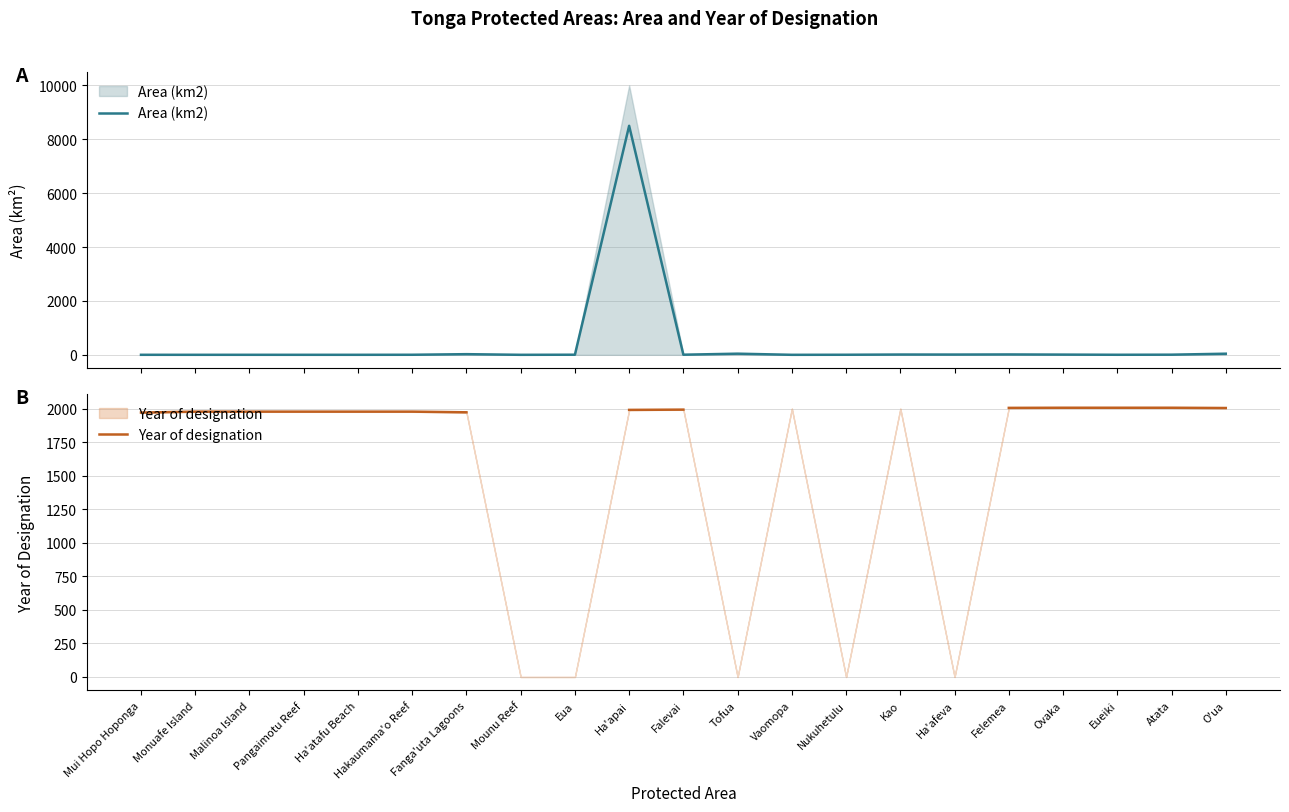

What position from the left is Ha'afeva?

16